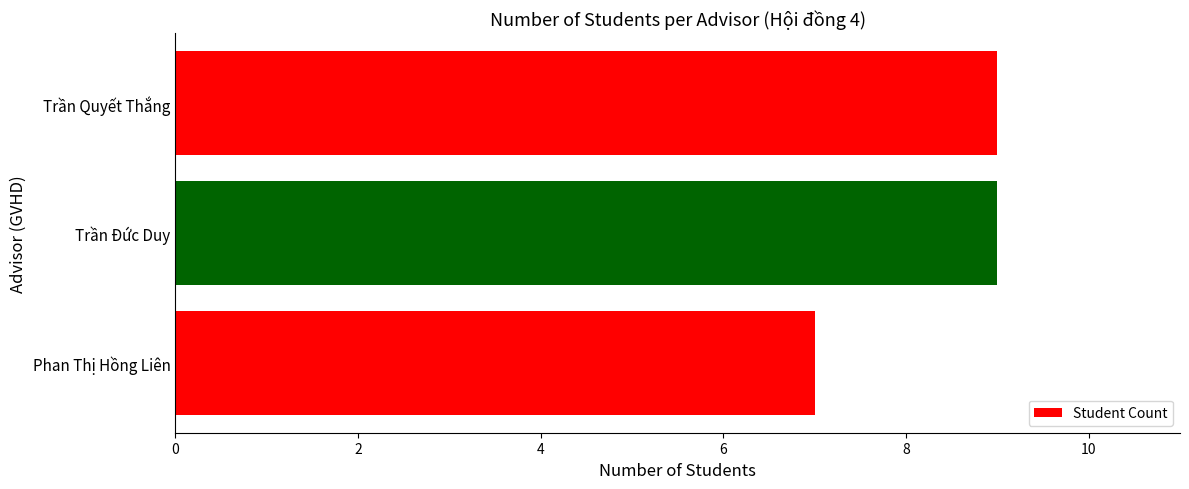

Reading top to bottom, what are all the values shown in this chart?

9	9	7